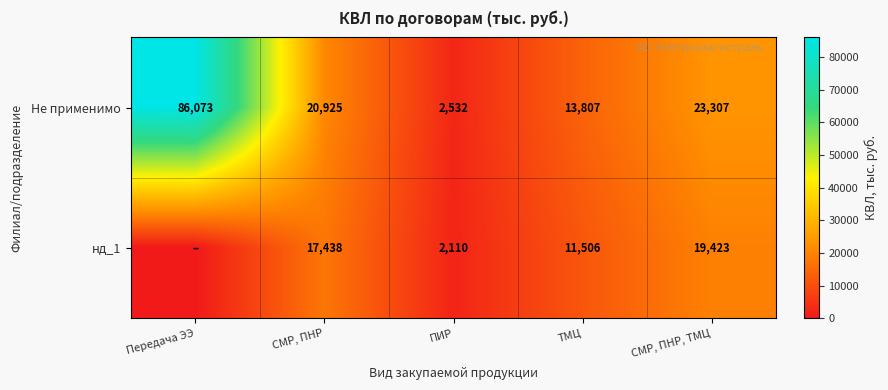

How many series are shown in this chart?

2